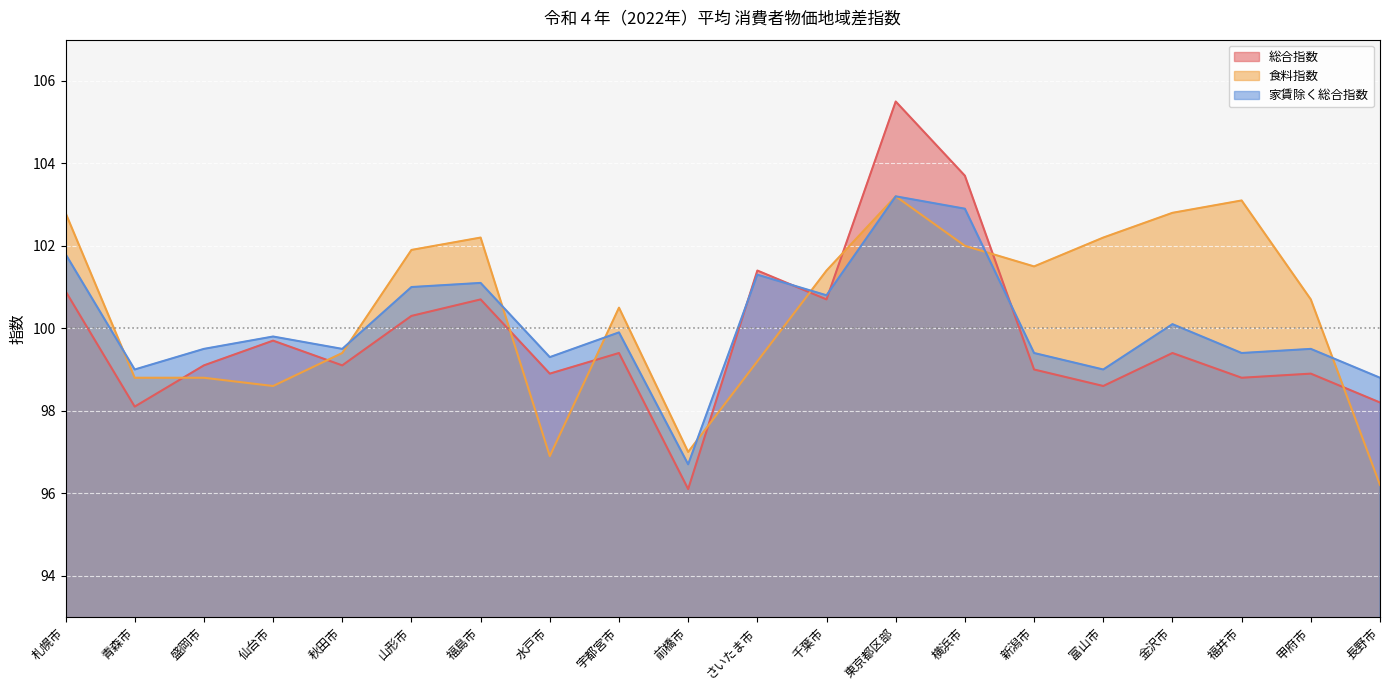

Reading left to right, list all the values displayed in this chart.

総合指数: 札幌市=100.9	青森市=98.1	盛岡市=99.1	仙台市=99.7	秋田市=99.1	山形市=100.3	福島市=100.7	水戸市=98.9	宇都宮市=99.4	前橋市=96.1	さいたま市=101.4	千葉市=100.7	東京都区部=105.5	横浜市=103.7	新潟市=99.0	富山市=98.6	金沢市=99.4	福井市=98.8	甲府市=98.9	長野市=98.2
食料指数: 札幌市=102.8	青森市=98.8	盛岡市=98.8	仙台市=98.6	秋田市=99.4	山形市=101.9	福島市=102.2	水戸市=96.9	宇都宮市=100.5	前橋市=97.0	さいたま市=99.2	千葉市=101.4	東京都区部=103.2	横浜市=102.0	新潟市=101.5	富山市=102.2	金沢市=102.8	福井市=103.1	甲府市=100.7	長野市=96.2
家賃除く総合指数: 札幌市=101.8	青森市=99.0	盛岡市=99.5	仙台市=99.8	秋田市=99.5	山形市=101.0	福島市=101.1	水戸市=99.3	宇都宮市=99.9	前橋市=96.7	さいたま市=101.3	千葉市=100.8	東京都区部=103.2	横浜市=102.9	新潟市=99.4	富山市=99.0	金沢市=100.1	福井市=99.4	甲府市=99.5	長野市=98.8